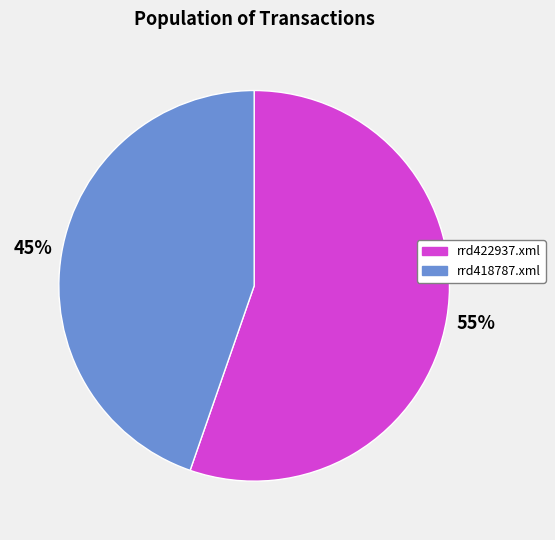

To the nearest percent, what percentage of the pie is rrd422937.xml?

55%